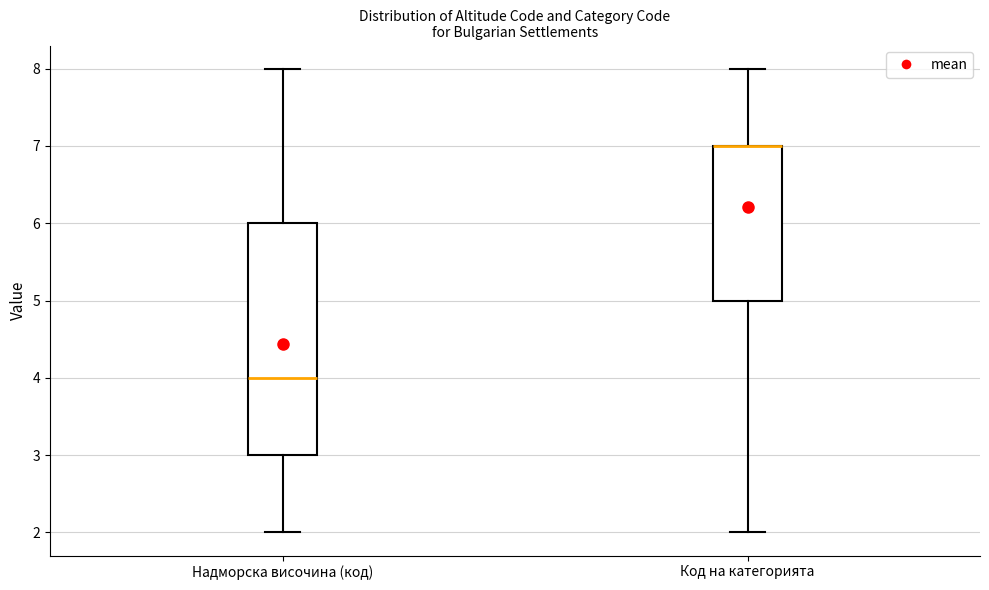

Reading left to right, transcribe this box plot: for each box, give where its median line is, the range the box spans, and where its two whiskers end, as read against the y-axis. The values are not printed on the chart, so give them approximately, as read against the axis.

Надморска височина (код): median 4, box 3 to 6, whiskers 2 to 8
Код на категорията: median 7 (drawn on the box's upper edge), box 5 to 7, whiskers 2 to 8